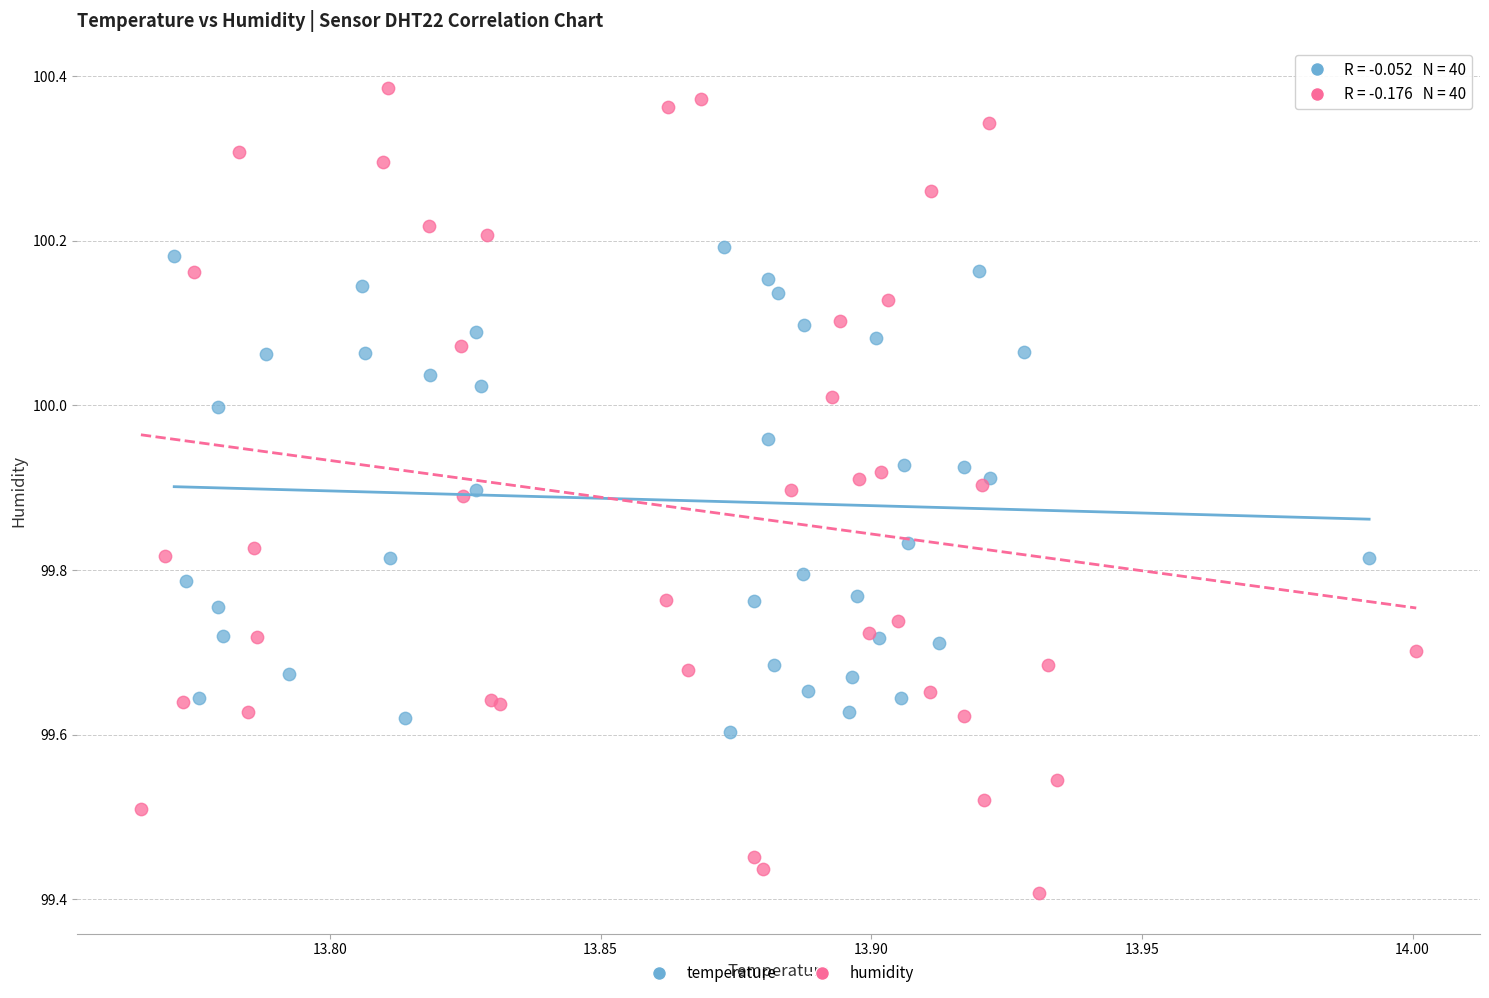

Which series has the largest Y range (max minus min)?

humidity